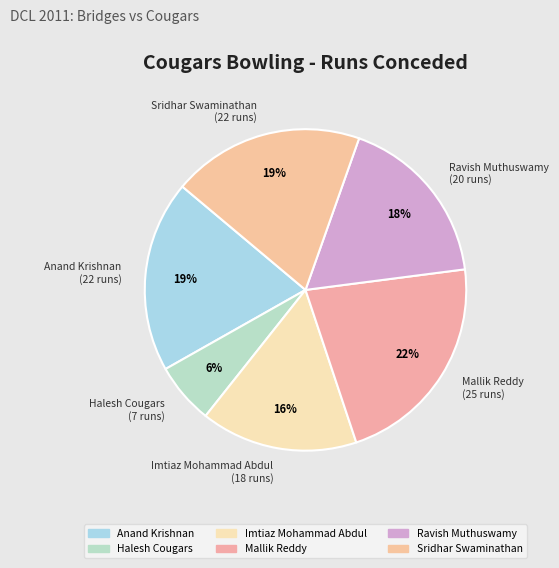

How many slices are in this pie chart?

6